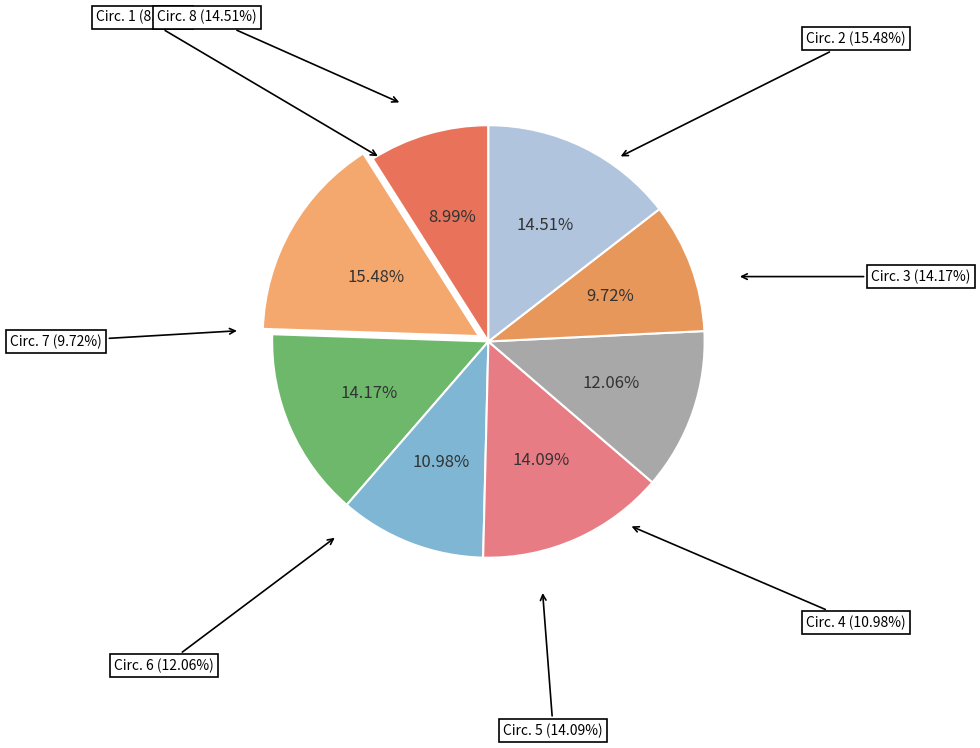

What is the total percentage of 1 and 6?

21.1%